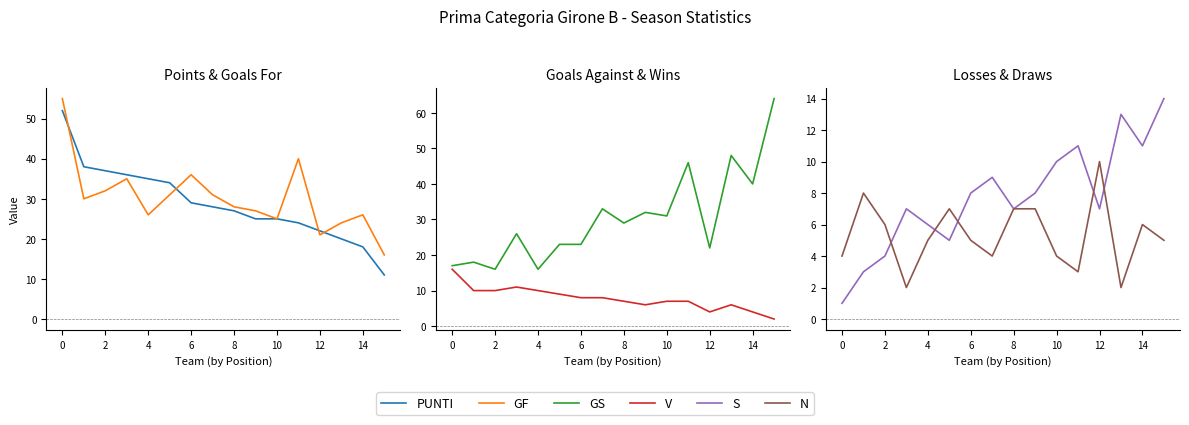

Which series has the widest spread of values?

GS